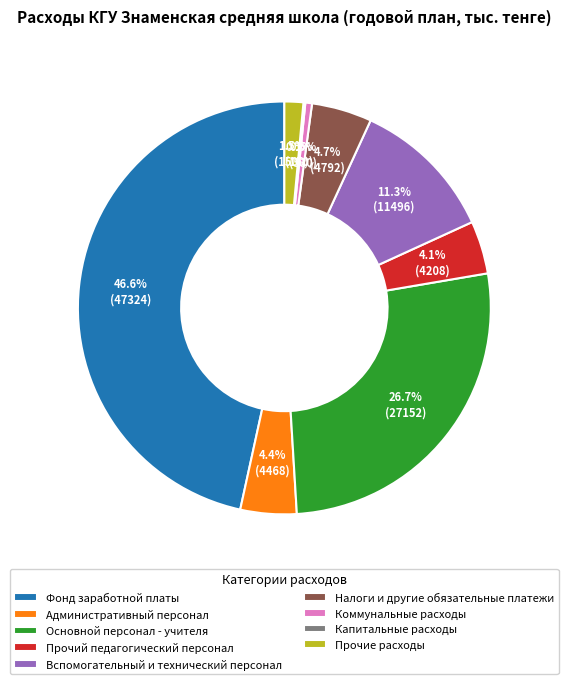

Between Фонд заработной платы and Коммунальные расходы, which is larger?

Фонд заработной платы